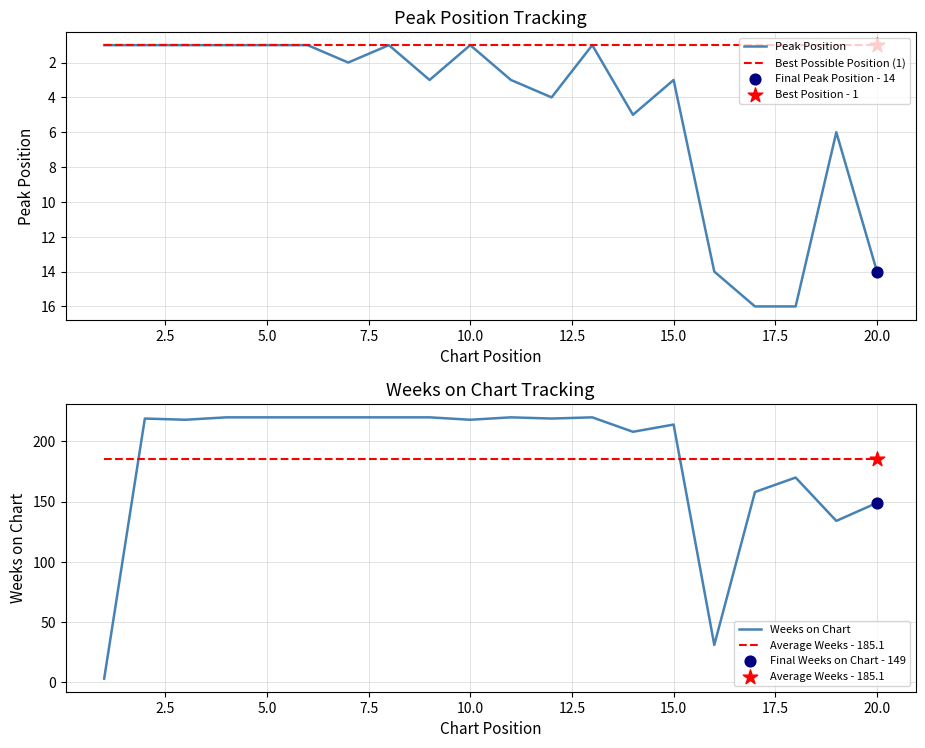

Which series reaches the maximum Y coordinate?

Weeks on Chart